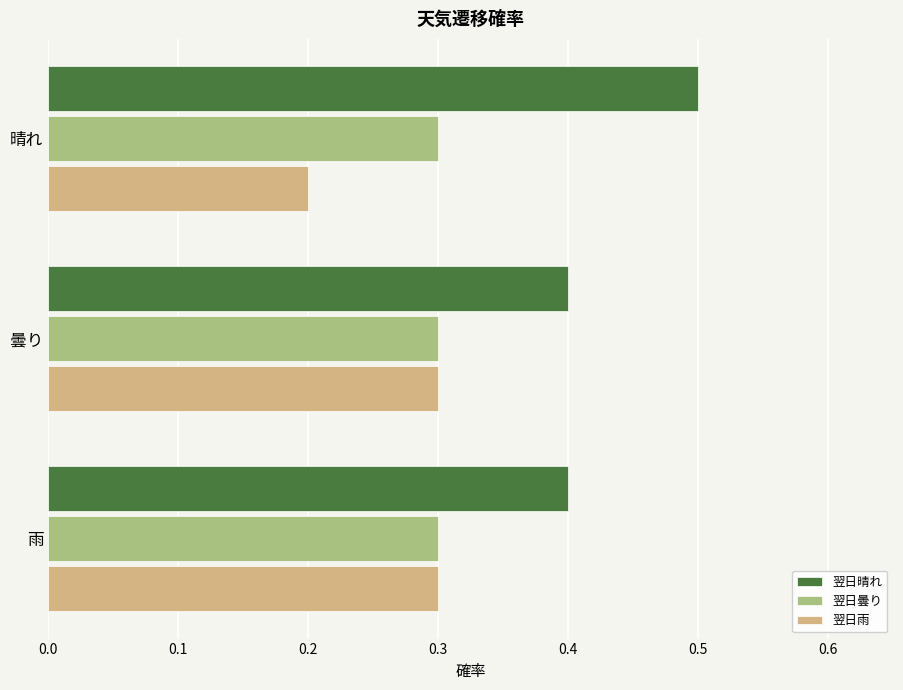

What is the difference between the highest and lowest values at 晴れ?

0.3